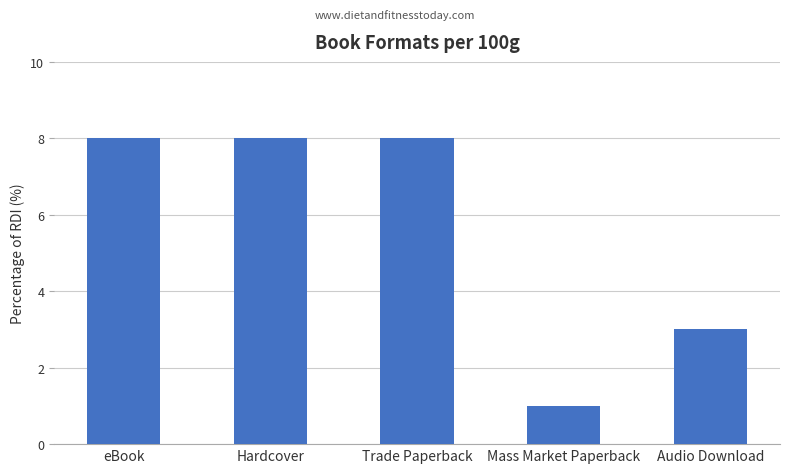

What is the change in value from eBook to Audio Download?

-5